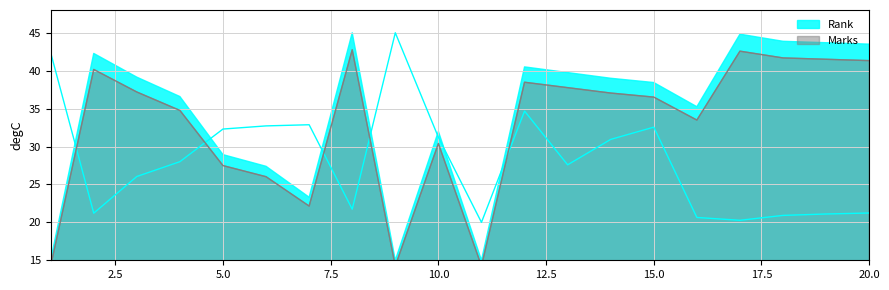

What is the average value of the Marks series?

32.7